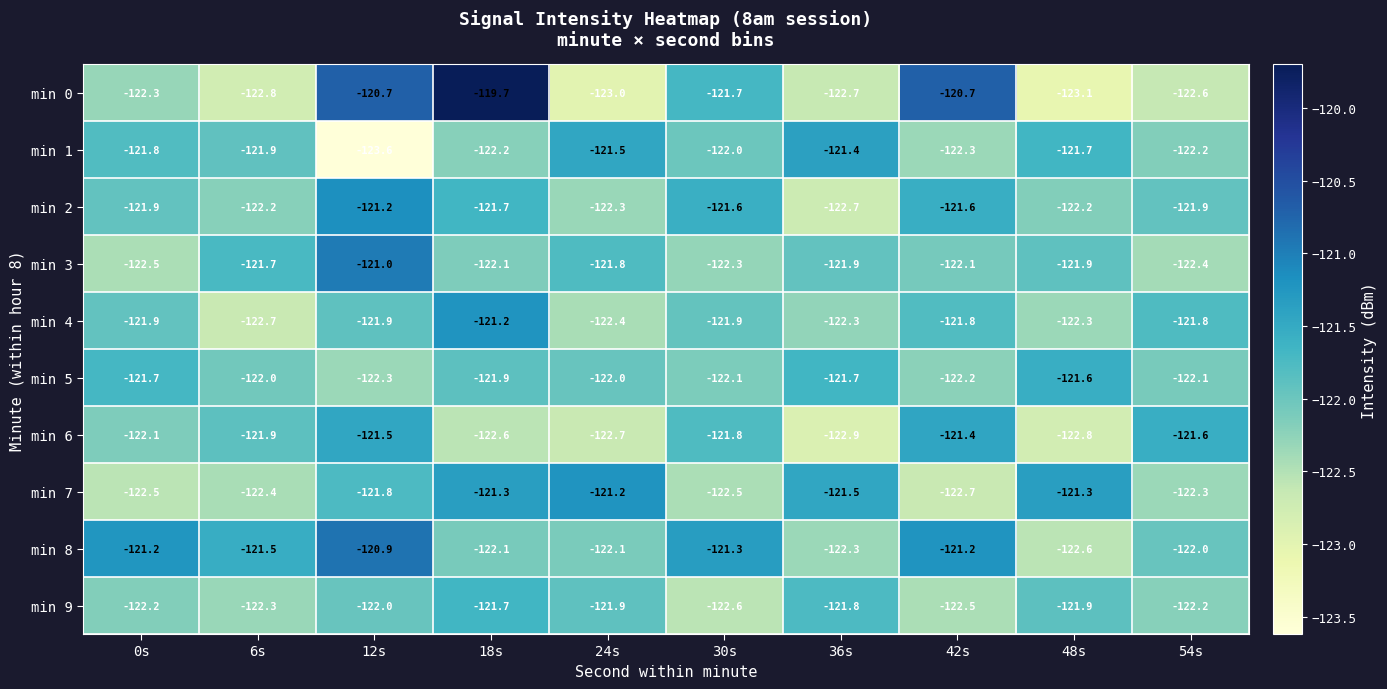

At how many categories does at least one series exceed -122?

10